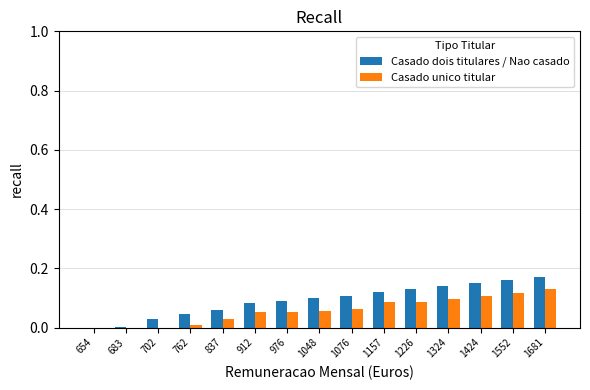

Count the number of data series in this chart.

2